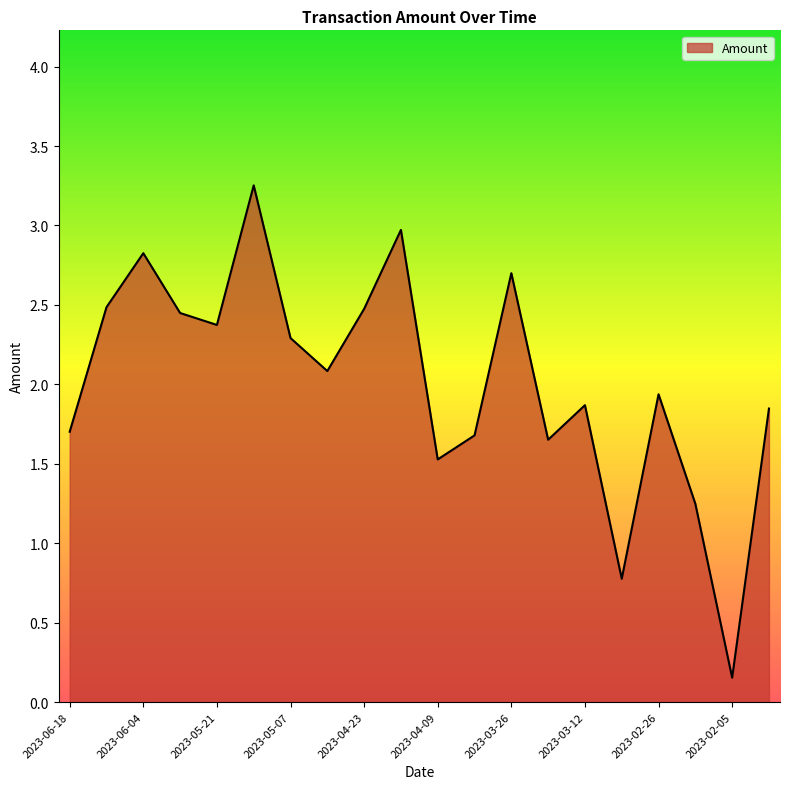

What is the difference between the maximum and minimum values?

3.1